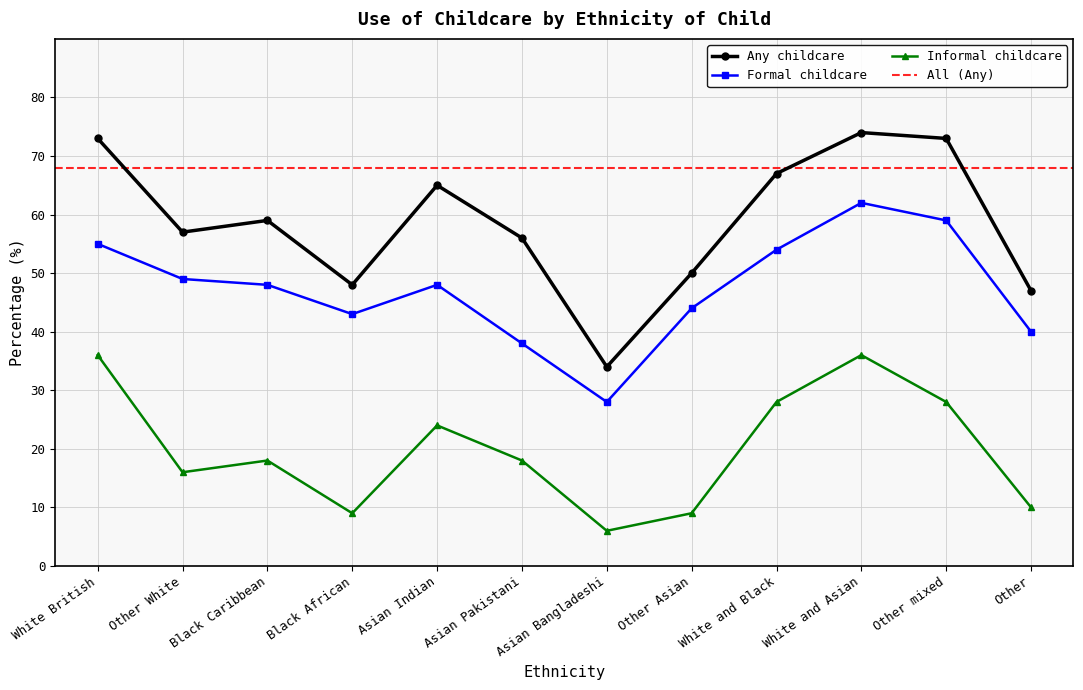

Is this an area chart (filled region under the line)?

No